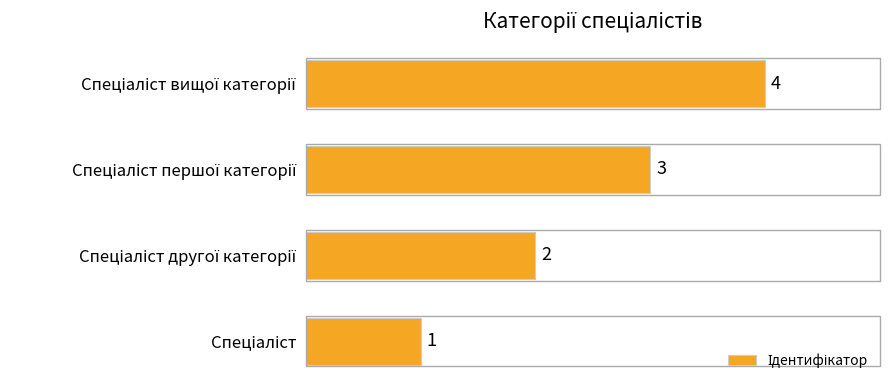

What is the maximum value shown in the chart?

4